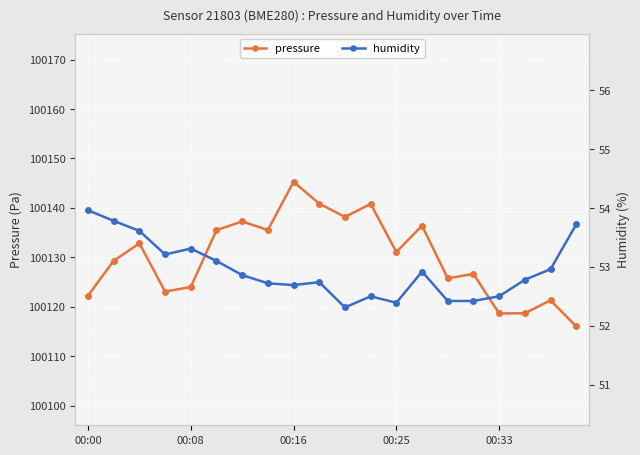

True or false: humidity and pressure intersect in this chart.

False